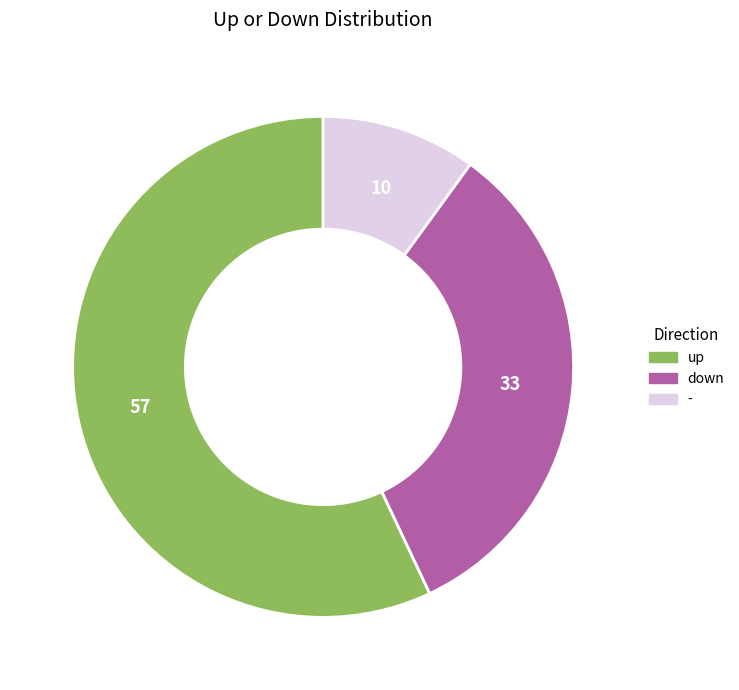

The up slice represents 45% of the pie. True or false?

False